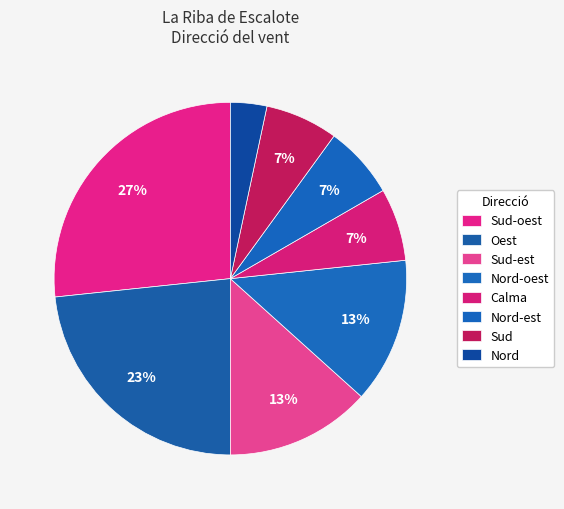

Approximately how many times larger is the value at Sud compared to Nord-oest?

0.5